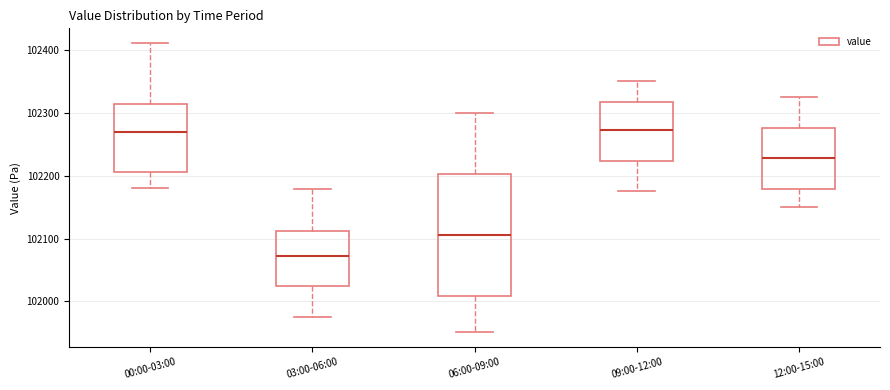

Which box has the lowest median line?

03:00-06:00